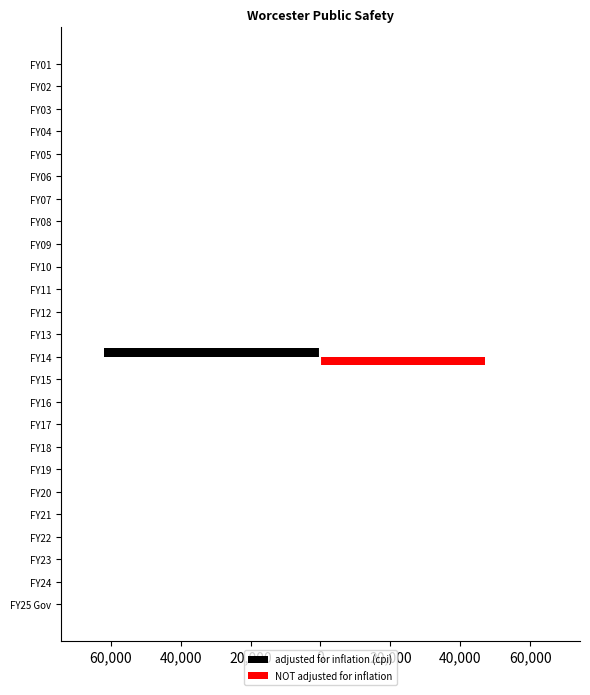

What are all the series names shown in the legend?

adjusted for inflation (cpi), NOT adjusted for inflation